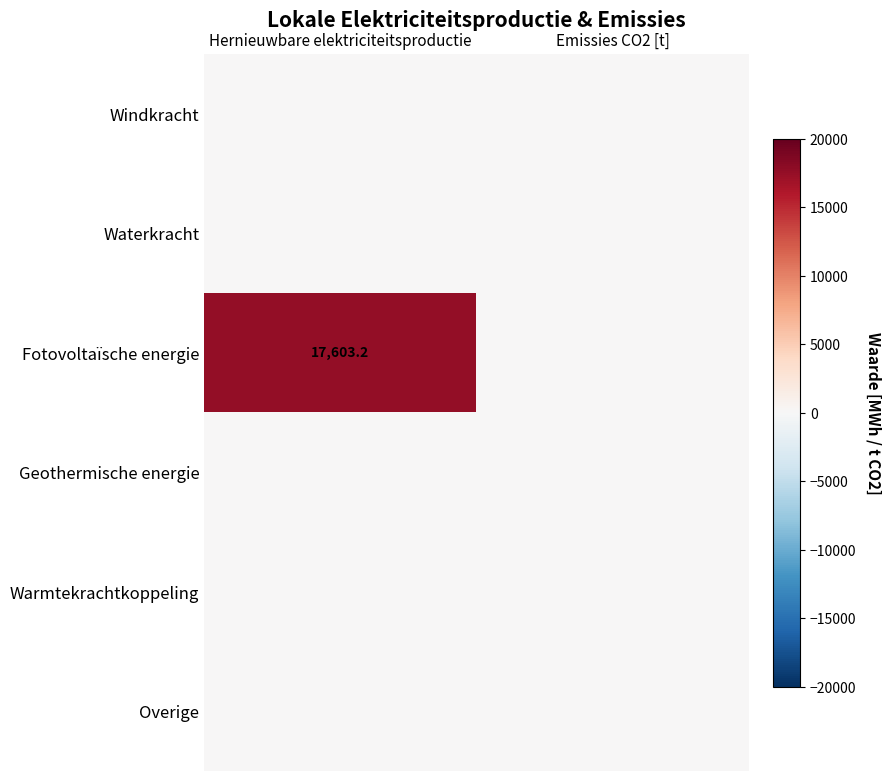

What is the total value across all series at Hernieuwbare elektriciteitsproductie?

17603.2